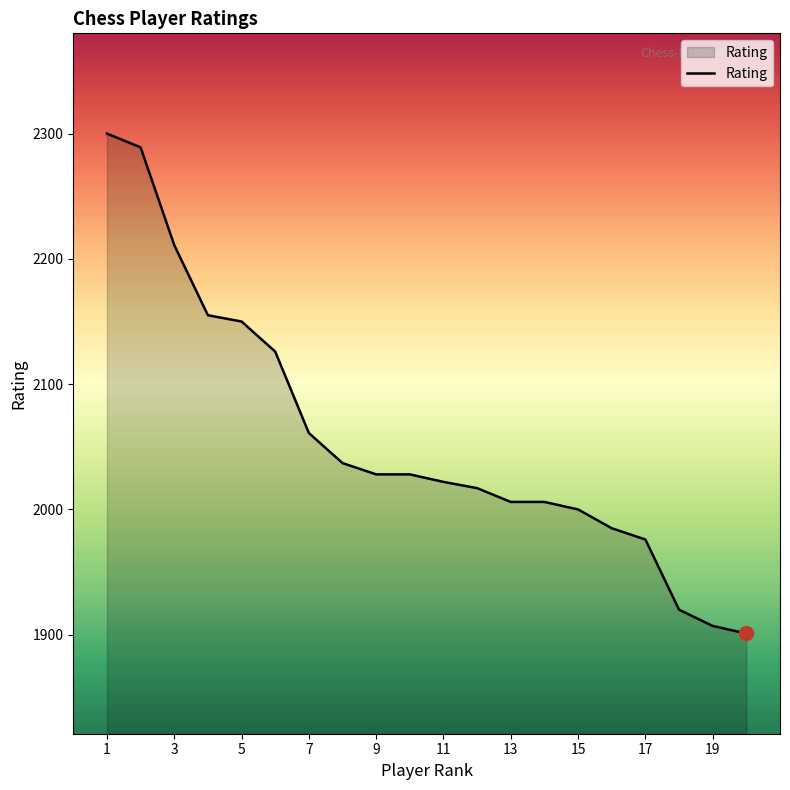

What is the maximum value shown in the chart?

2300